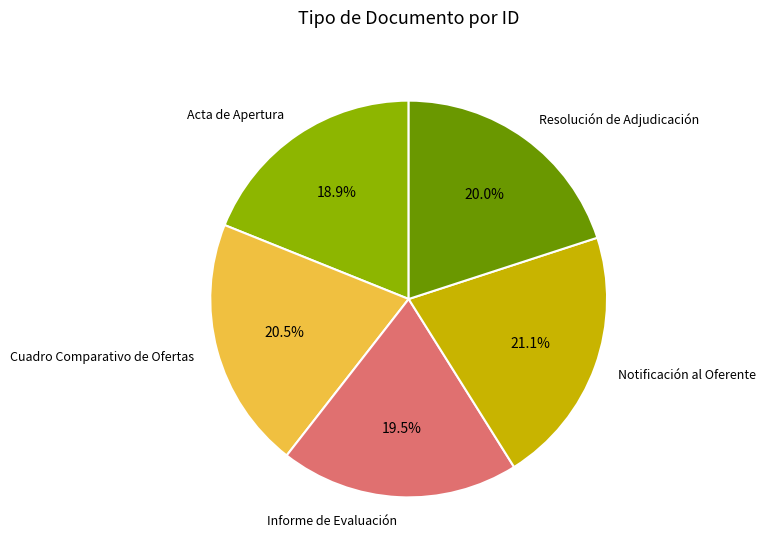

What is the largest slice in the pie chart?

Notificación al Oferente